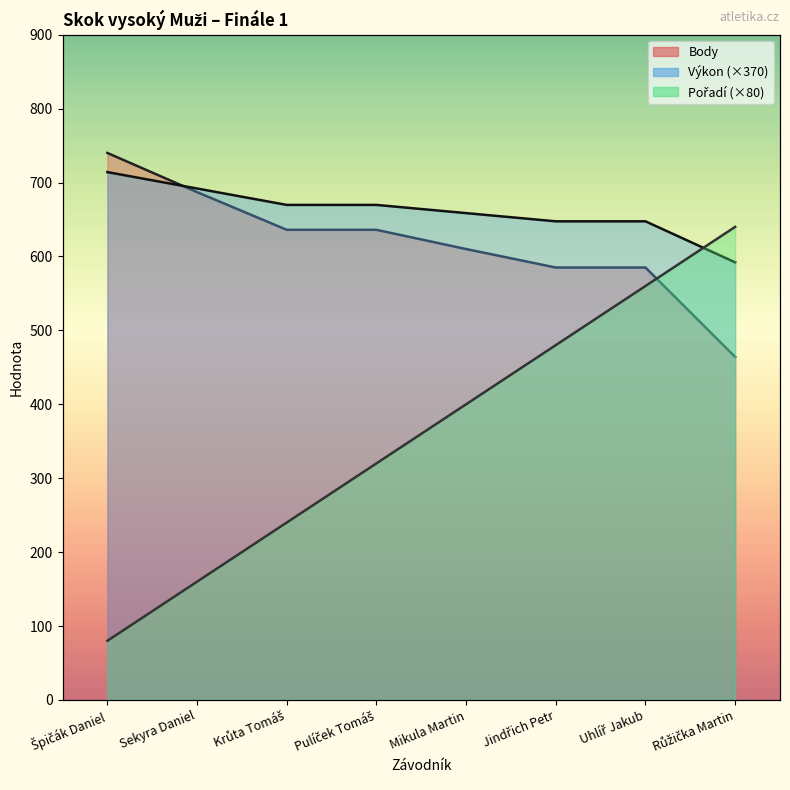

How many lines are shown in the chart?

3